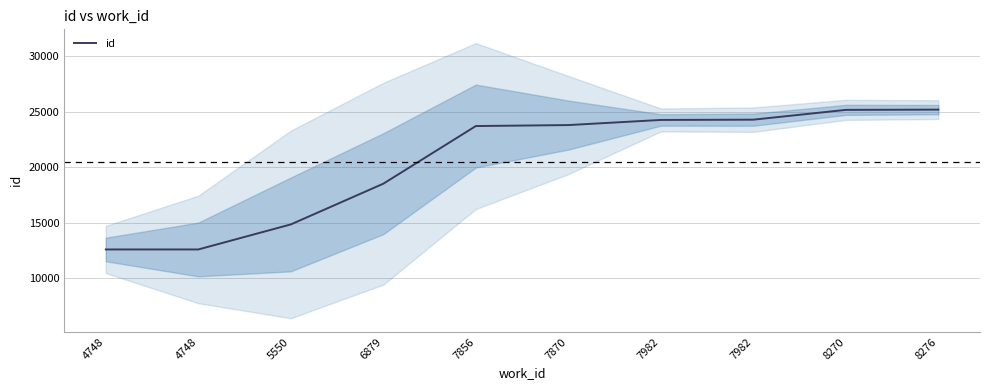

True or false: there are more than 1 points higher than both neighbors.

False